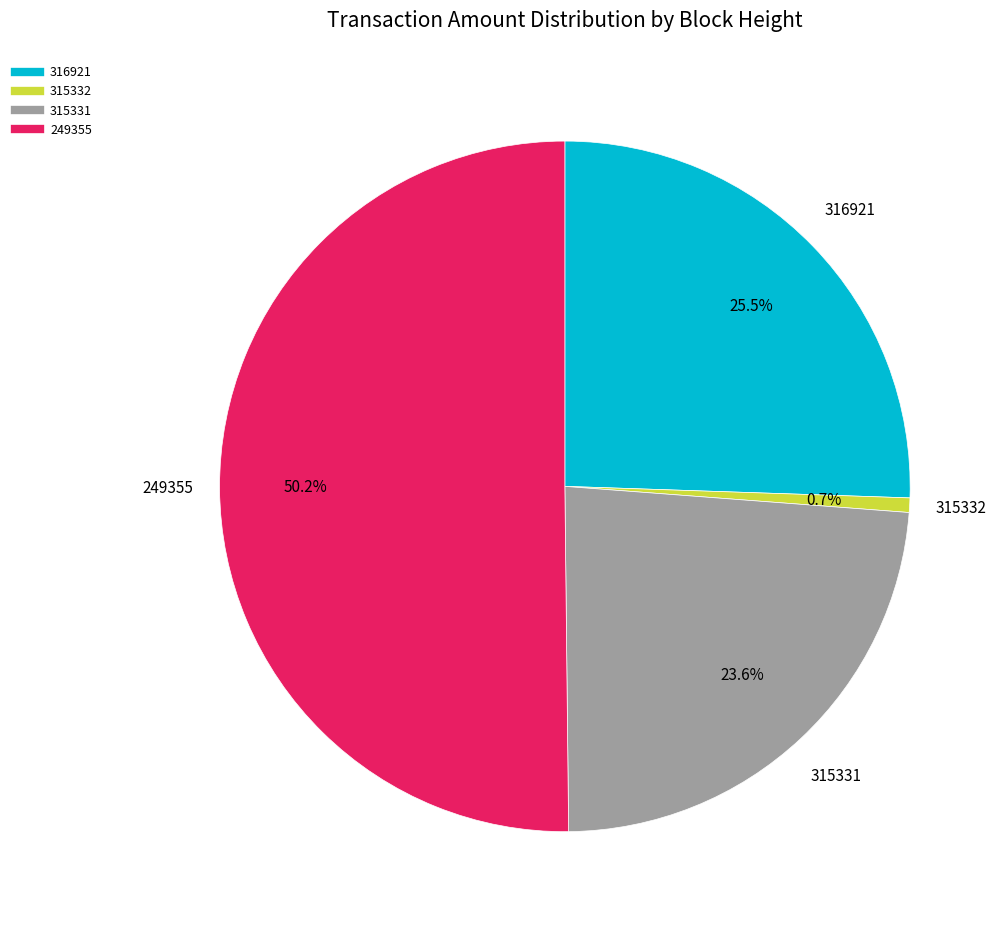

Which category accounts for the majority?

249355